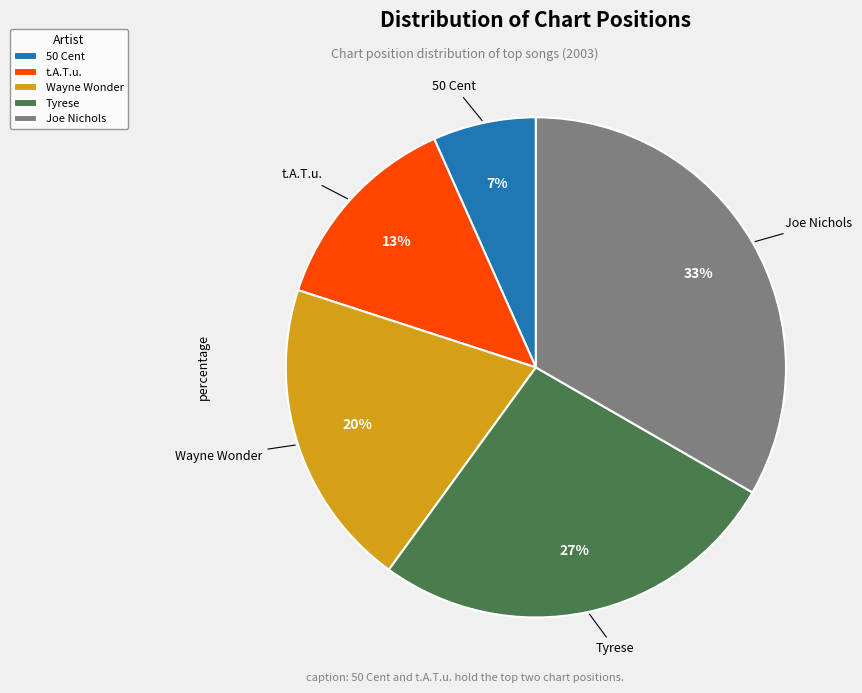

Which has a higher value, Joe Nichols or 50 Cent?

Joe Nichols